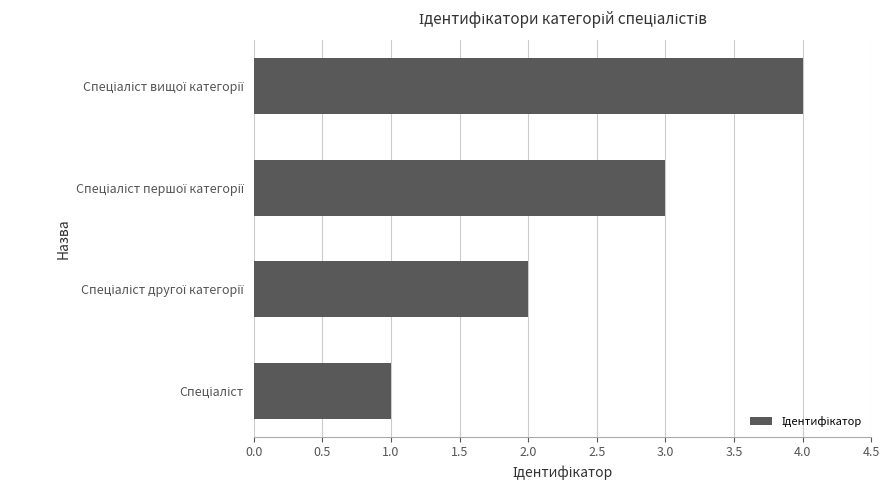

What is the difference between the maximum and minimum values?

3